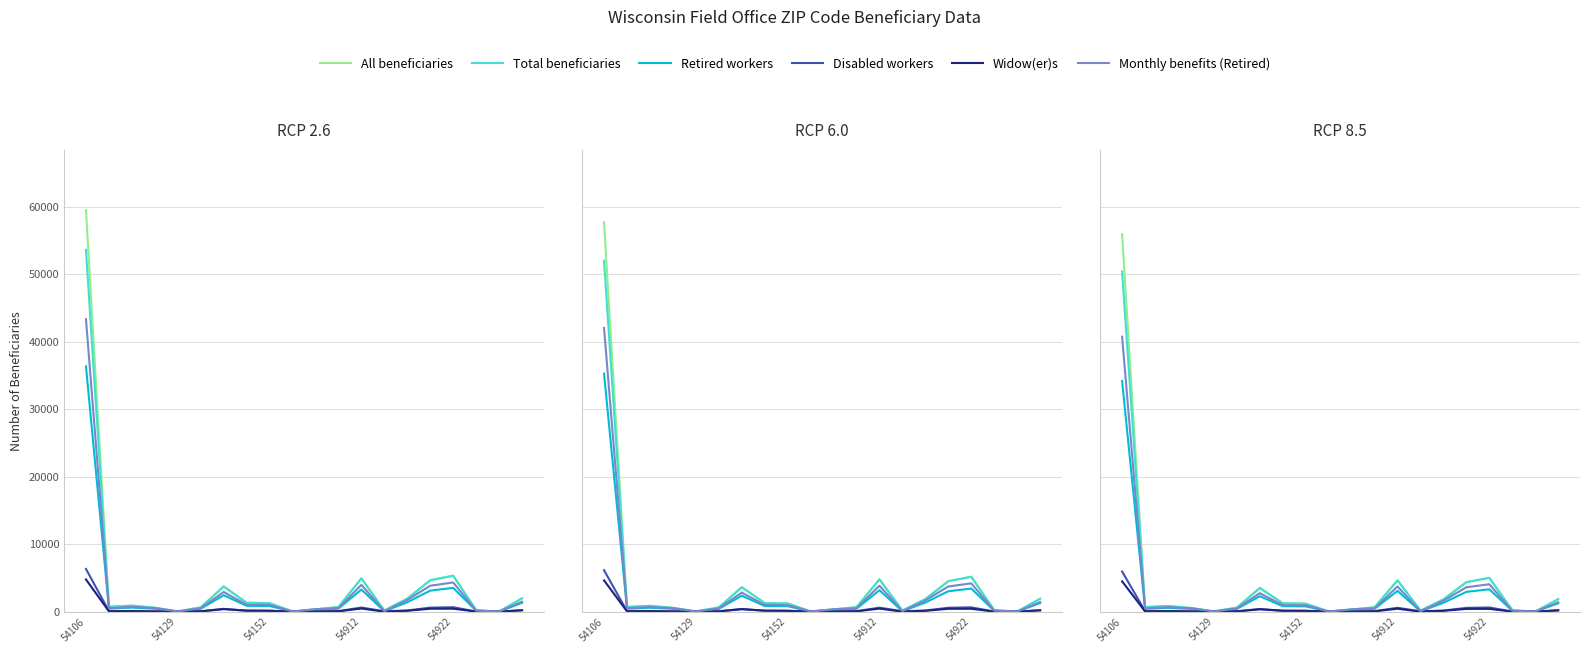

What is the difference between the Disabled workers values at 54922 and 54152?

75.2